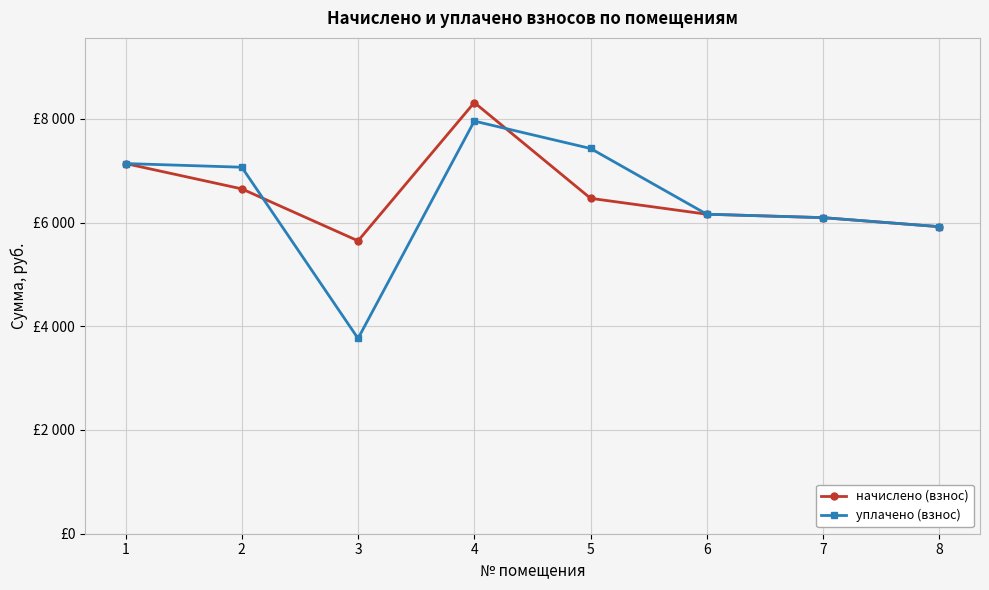

Is it true that уплачено (взнос) equals 2340.6 at 2?

False